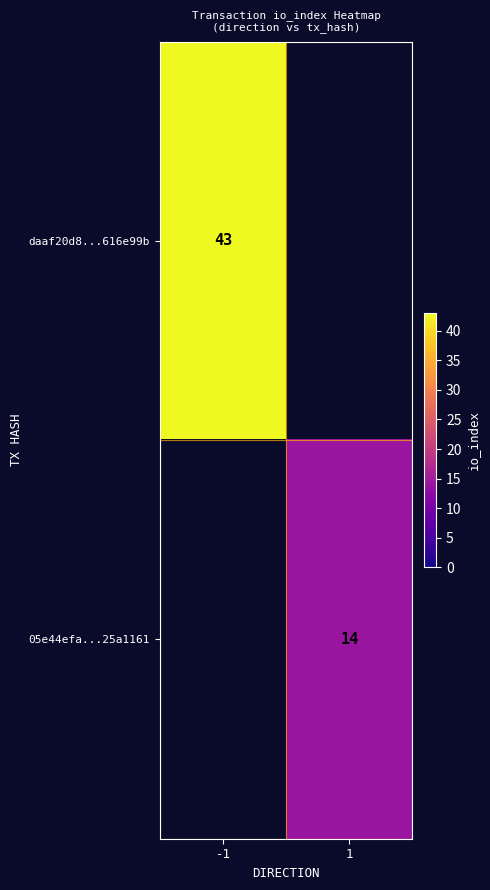

The value of 05e44efa...25a1161 at 1 is 7.0. True or false?

False